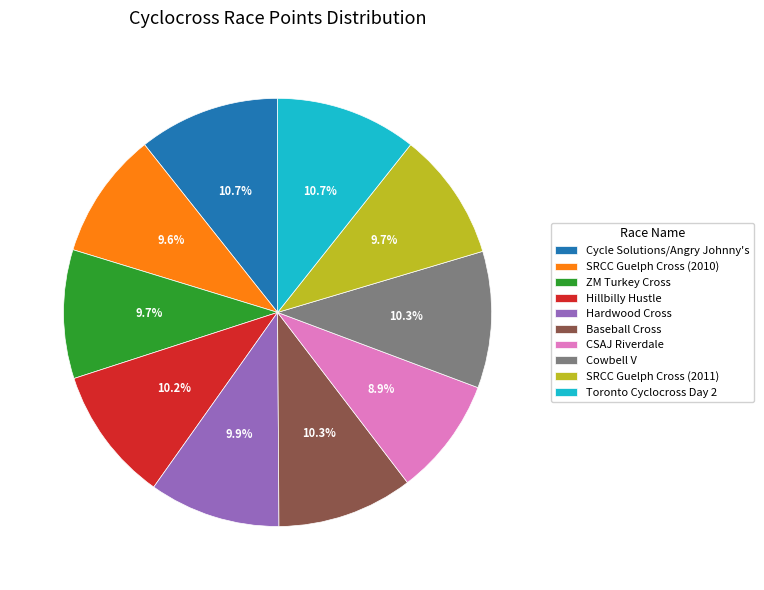

How many slices are in this pie chart?

10